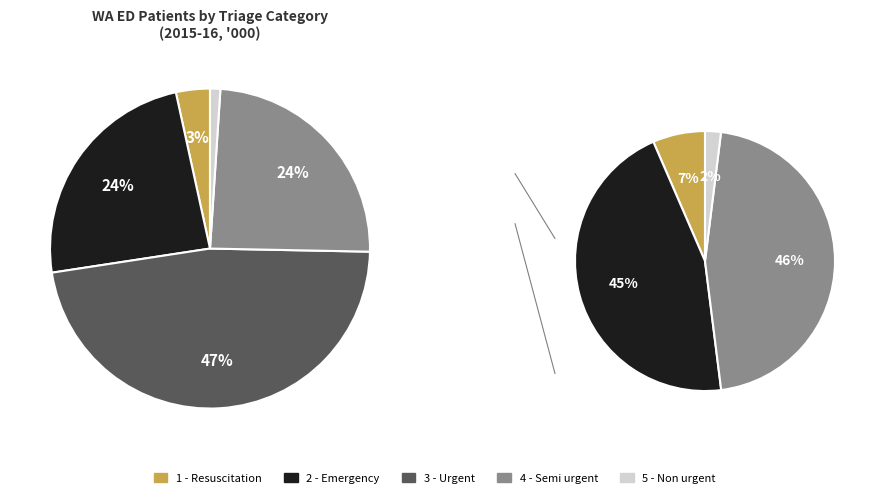

To the nearest percent, what percentage of the pie is 2 - Emergency?

24%